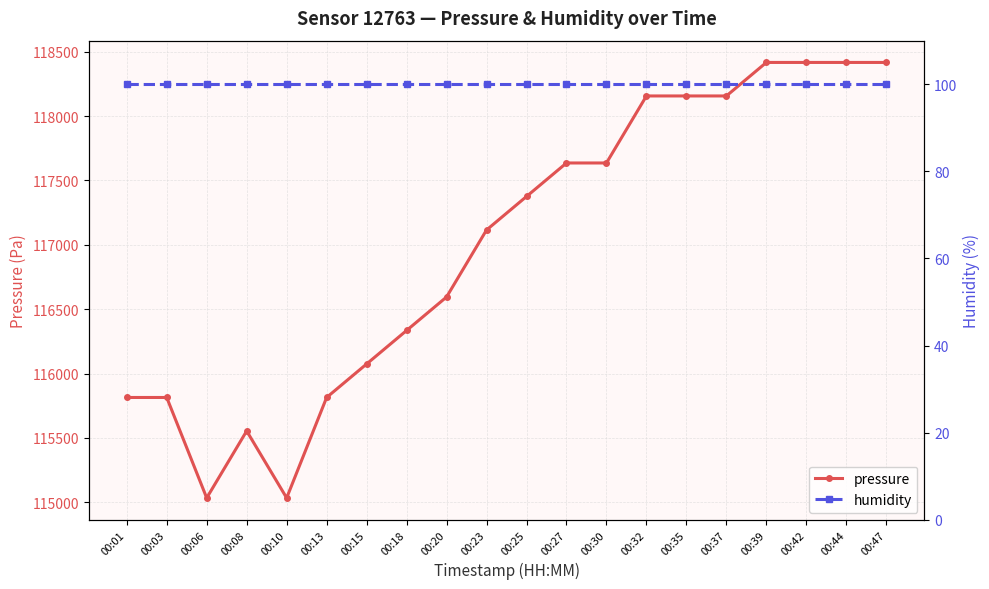

True or false: humidity has a value of 58.3 at 00:01.

False